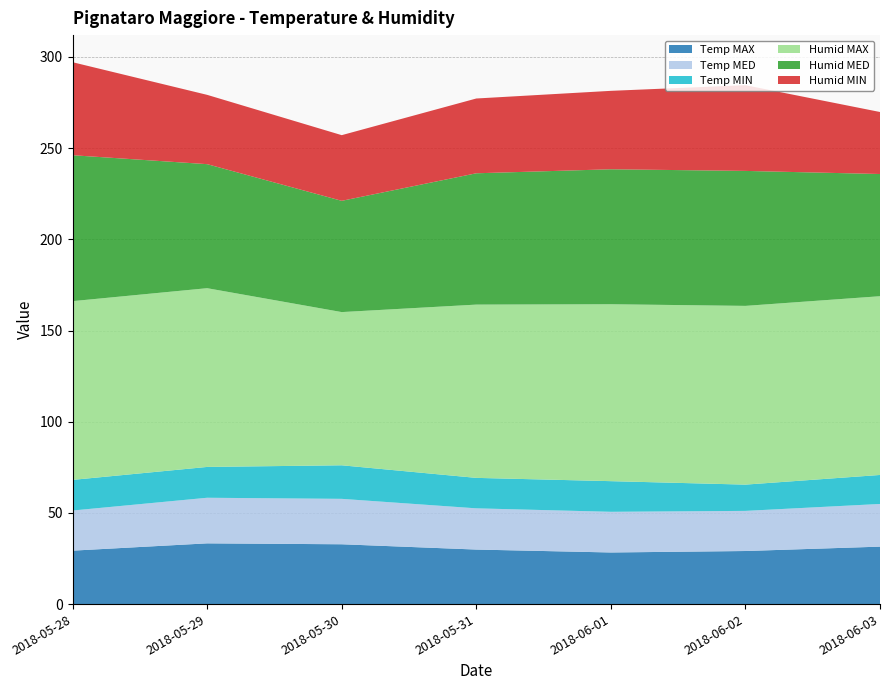

Reading left to right, transcribe all the data shown in this chart.

Temp MAX: 29.3	33.3	32.8	29.9	28.3	29.1	31.5
Temp MED: 22.0	25.0	24.9	22.6	22.3	22.0	23.4
Temp MIN: 16.8	16.9	18.4	16.7	16.8	14.4	15.9
Humid MAX: 98.0	98.0	84.0	95.0	97.0	98.0	98.0
Humid MED: 80.0	68.0	61.0	72.0	74.0	74.0	67.0
Humid MIN: 51.0	38.0	36.0	41.0	43.0	47.0	34.0